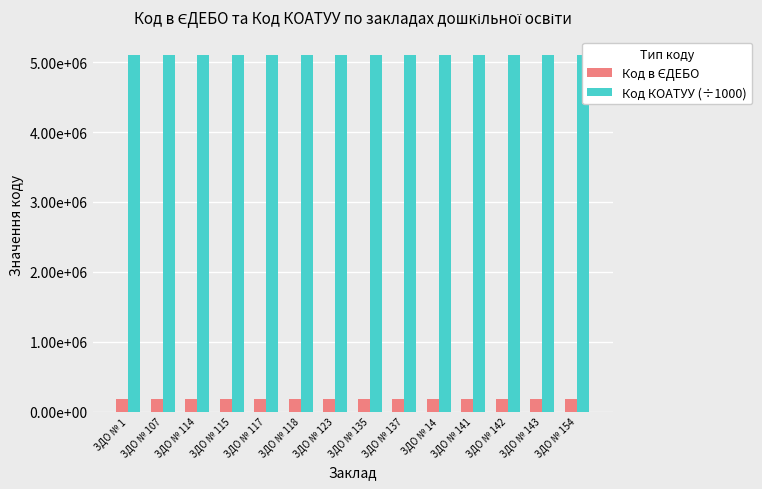

What is the difference between the maximum and minimum values in the Код в ЄДЕБО series?

83.0